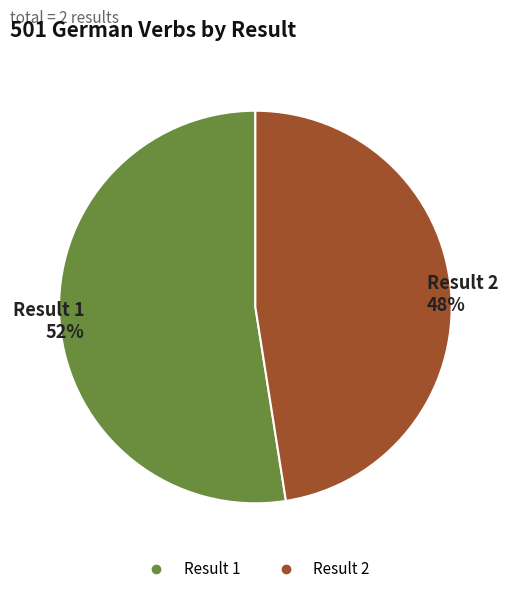

To the nearest percent, what is the average slice percentage?

50%